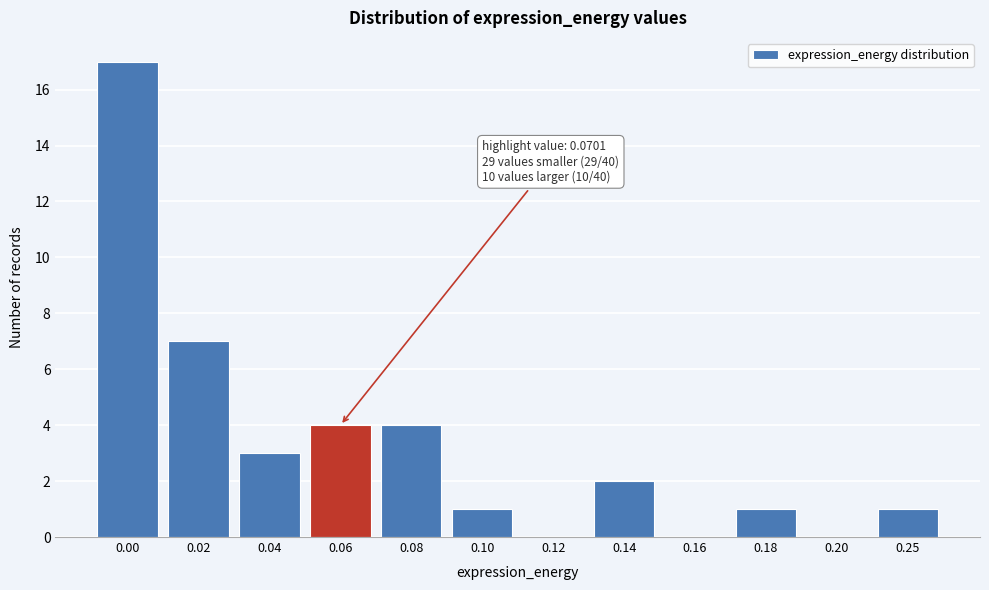

Reading left to right, extract all data points from this chart.

0.00=17	0.02=7	0.04=3	0.06=4	0.08=4	0.10=1	0.12=0	0.14=2	0.16=0	0.18=1	0.20=0	0.25=1